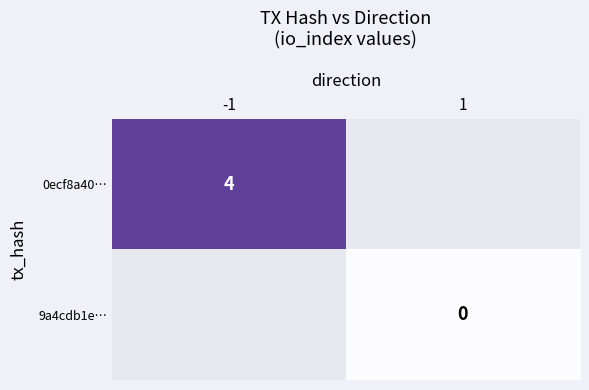

Is the value of 9a4cdb1e… at 1 greater than the value of 0ecf8a40… at -1?

No